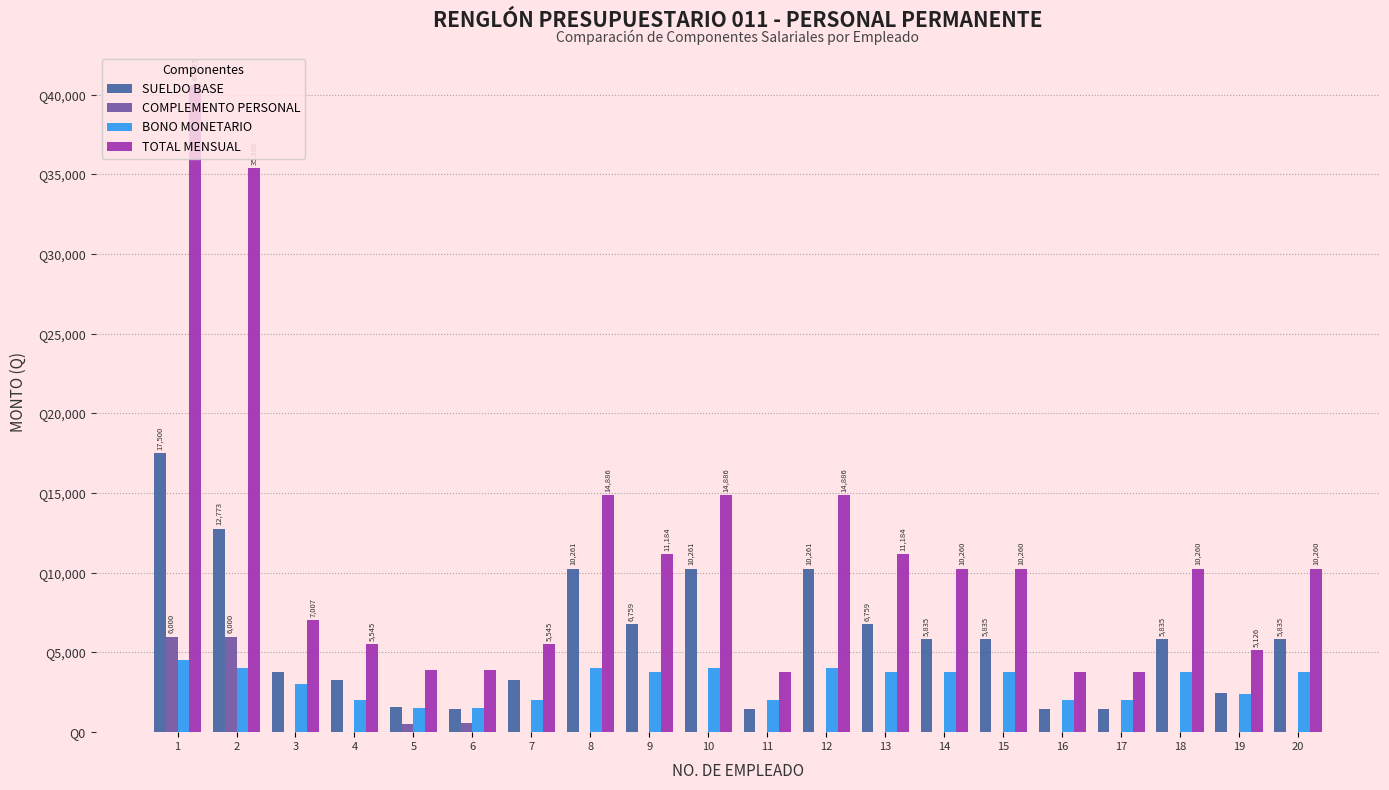

Reading right to left, what are all the values shown in this chart?

SUELDO BASE: 5835	2441	5835	1460	1460	5835	5835	6759	10261	1460	10261	6759	10261	3295	1460	1575	3295	3757	12773	17500
COMPLEMENTO PERSONAL: 0	0	0	0	0	0	0	0	0	0	0	0	0	0	600	485	0	0	6000	6000
BONO MONETARIO: 3800	2400	3800	2000	2000	3800	3800	3800	4000	2000	4000	3800	4000	2000	1500	1500	2000	3000	4000	4500
TOTAL MENSUAL: 10260	5126	10260	3745	3745	10260	10260	11184	14886	3745	14886	11184	14886	5545	3885	3885	5545	7007	35398	40625